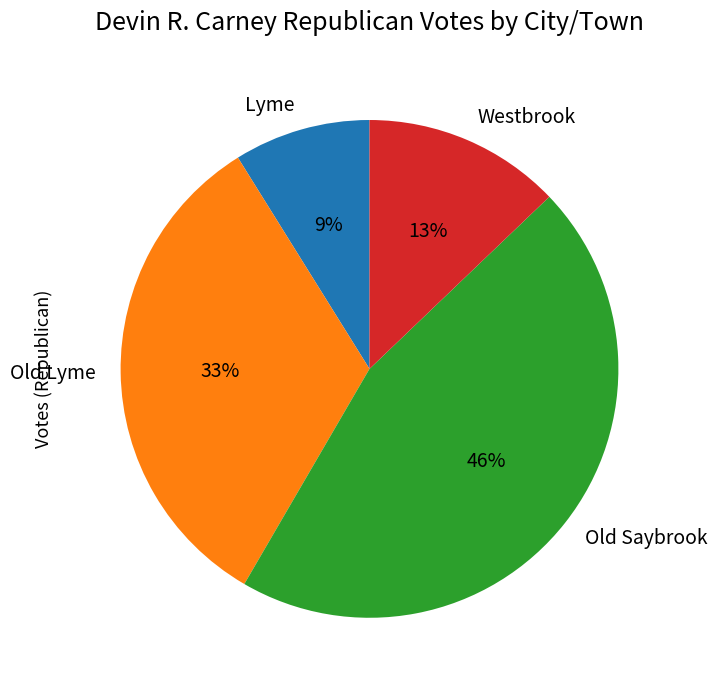

What is the ratio of the value at Westbrook to the value at Old Lyme?

0.4